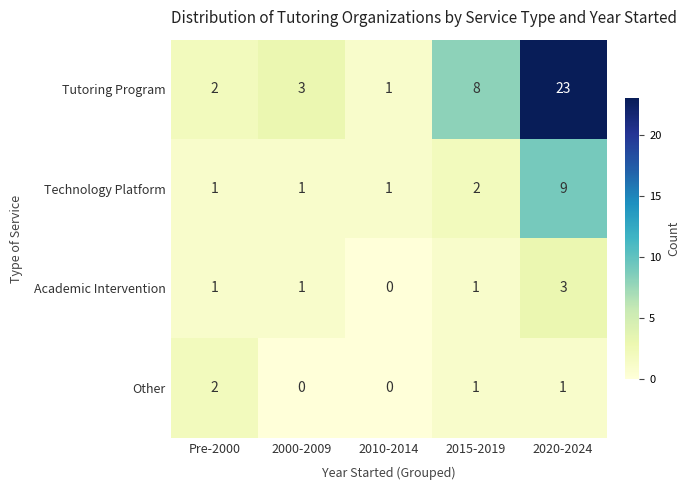

What is the difference between the maximum and minimum values in the Academic Intervention series?

3